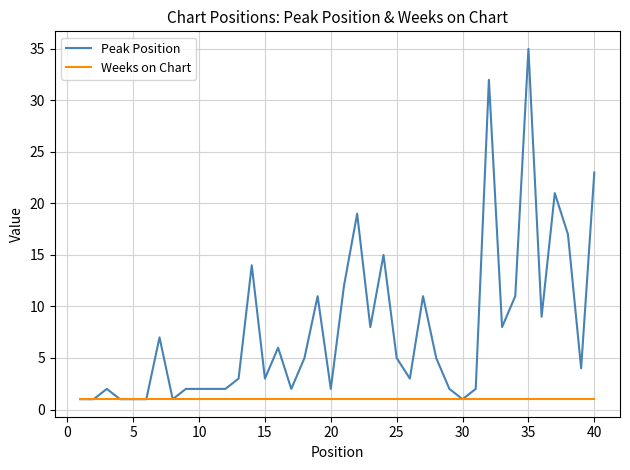

Which series has the largest range (max minus min)?

Peak Position